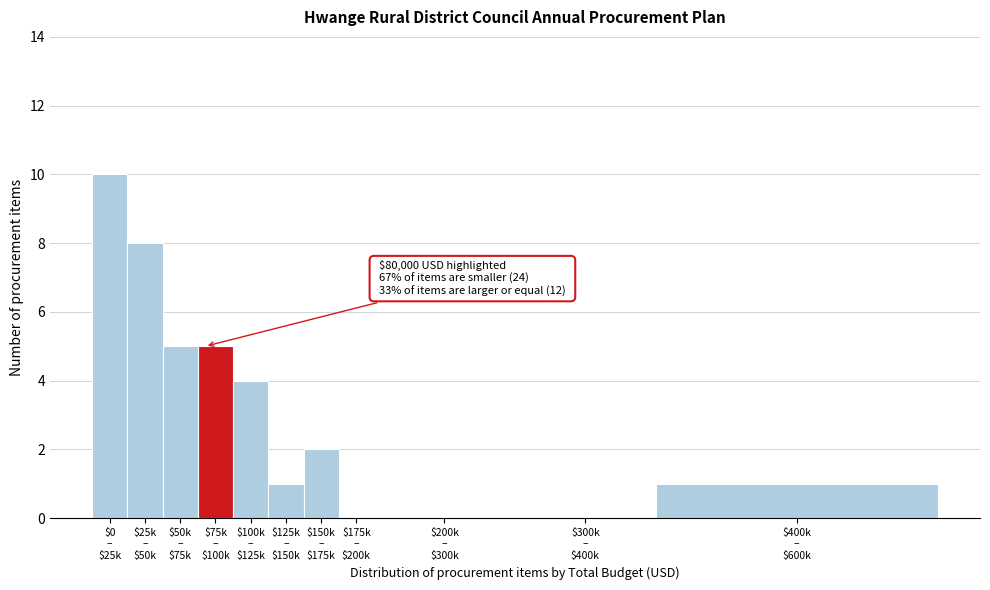

What is the sum of all values?

36